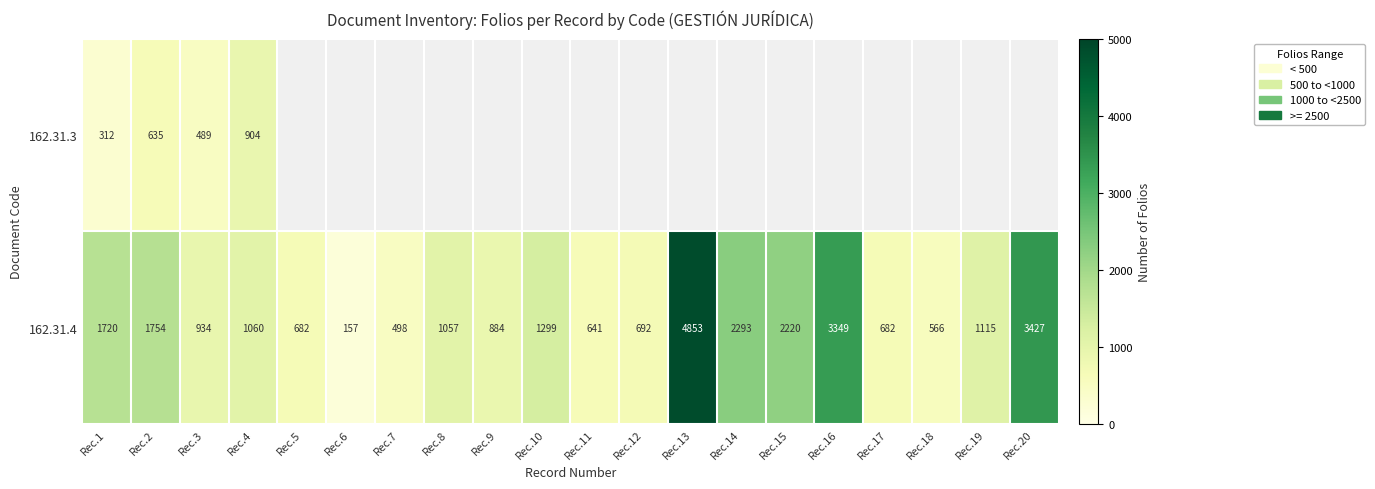

At which category is the sum across all series the highest?

Rec.2